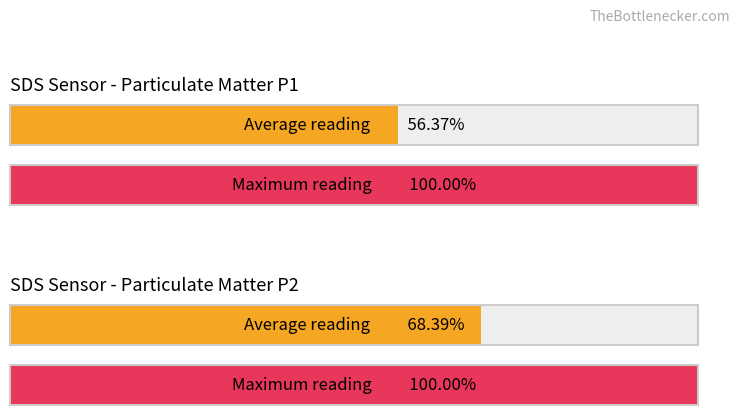

Which series has the widest spread of values?

SDS_P1